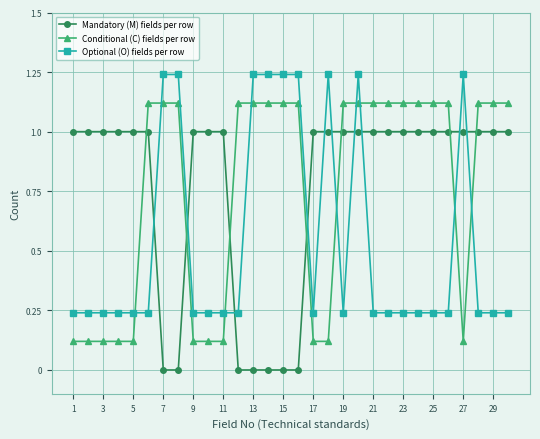

Count the number of data series in this chart.

3